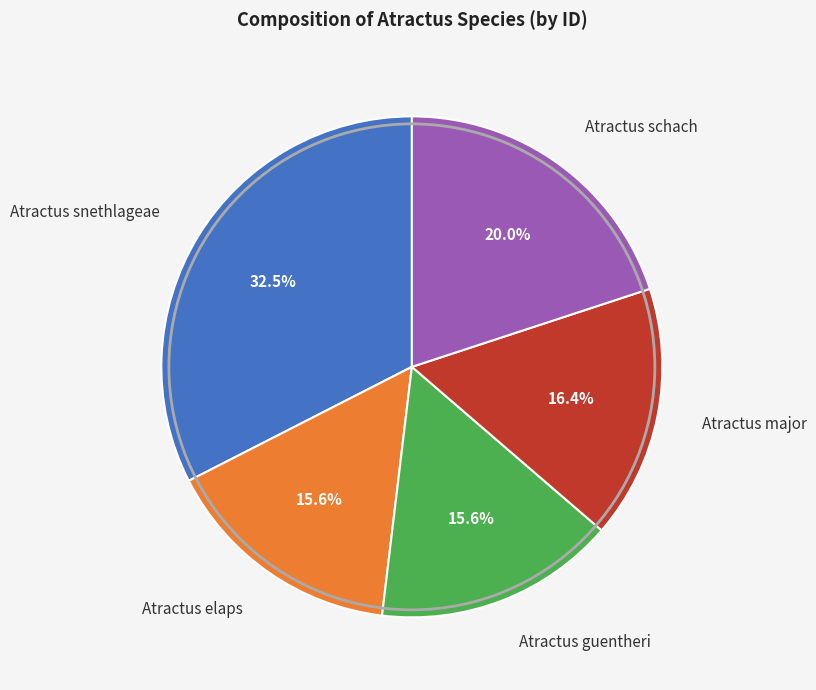

Do Atractus elaps and Atractus guentheri together represent more than half of the pie?

No